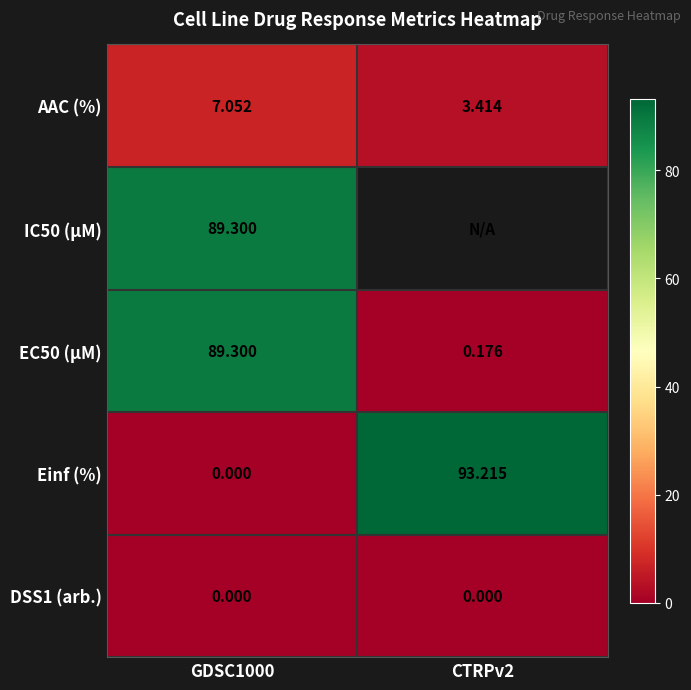

Is the value of DSS1 (arb.) at CTRPv2 greater than the value of IC50 (µM) at GDSC1000?

No